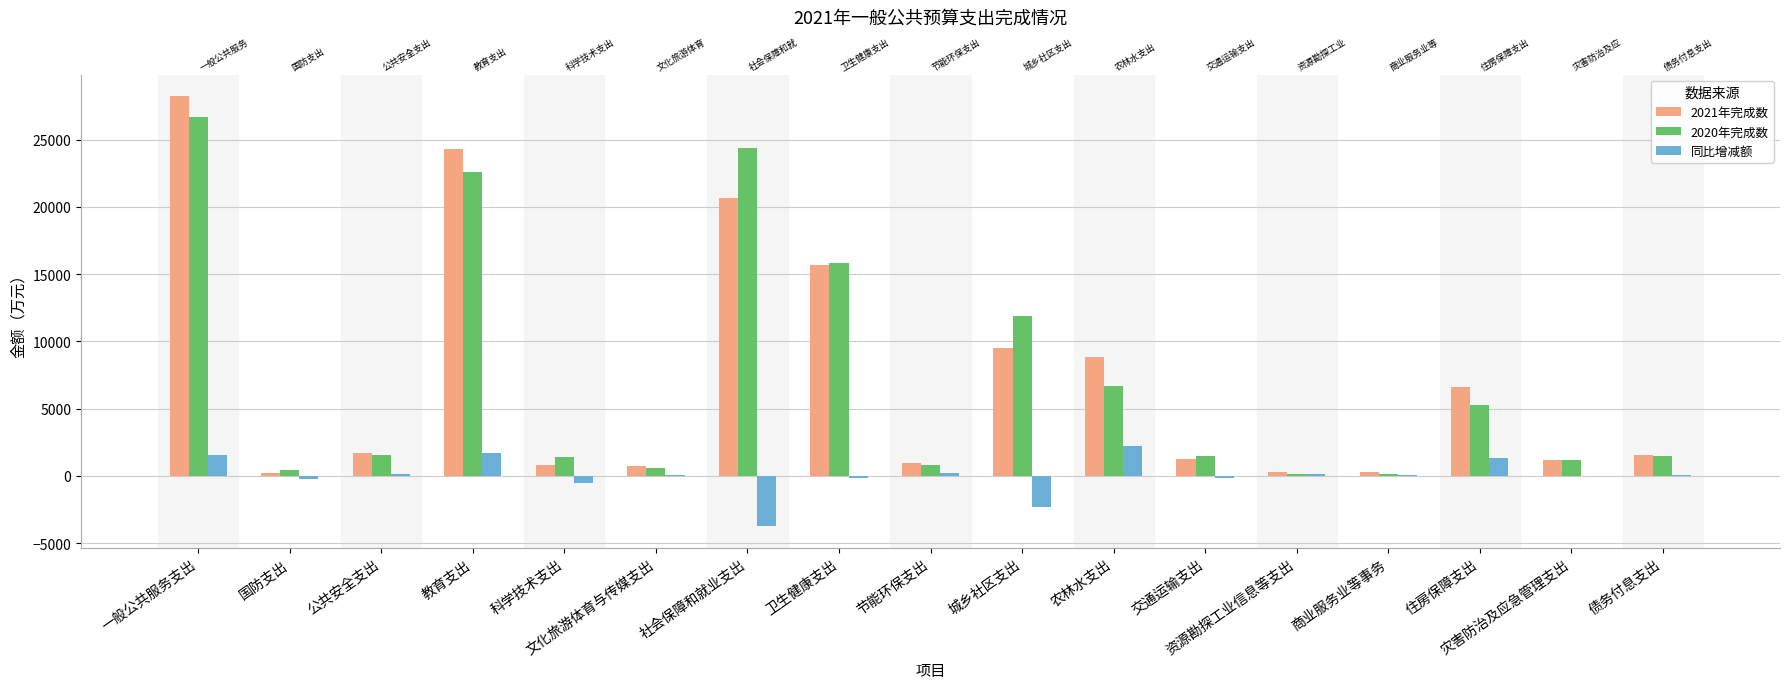

Which series has the largest total across all categories?

2021年完成数